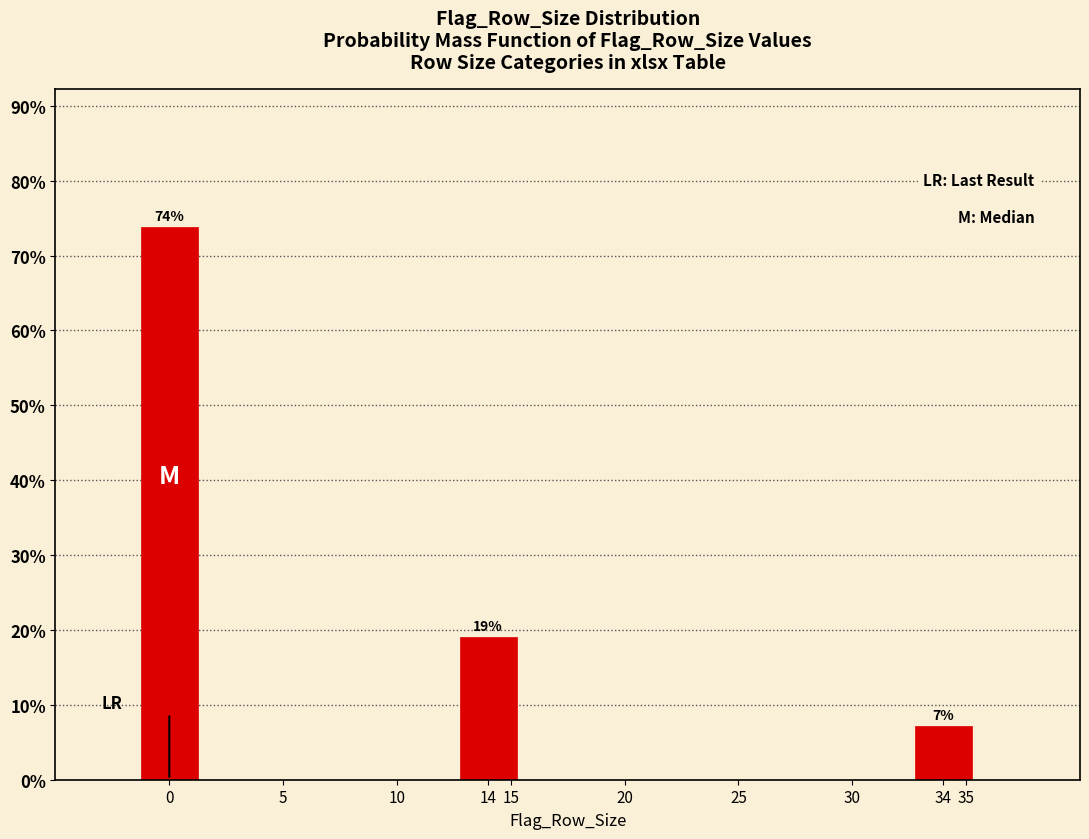

The value at 0 is 73.8. True or false?

True